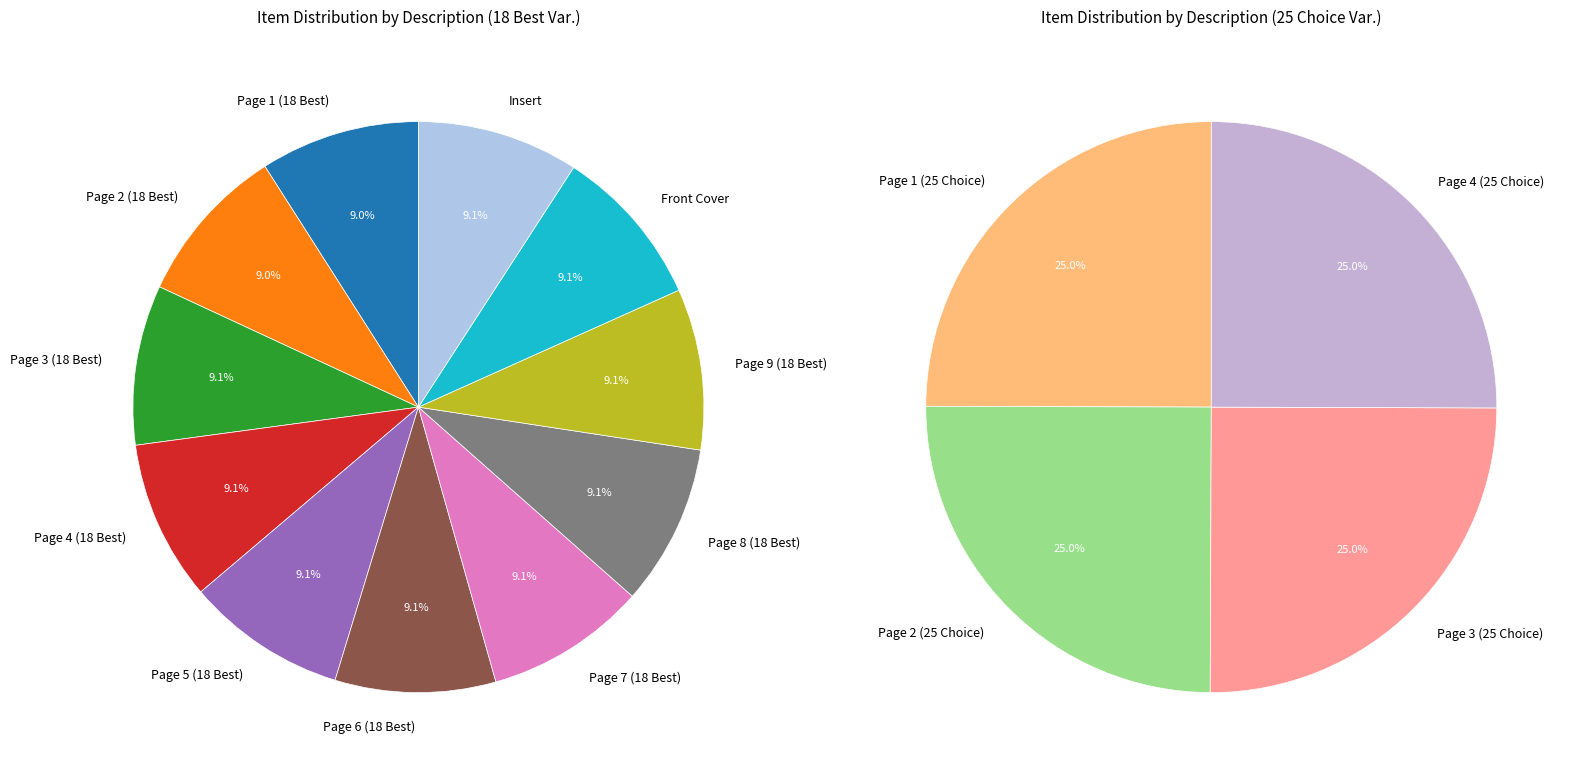

Which slice is the largest?

Page 4 (25 Choice)